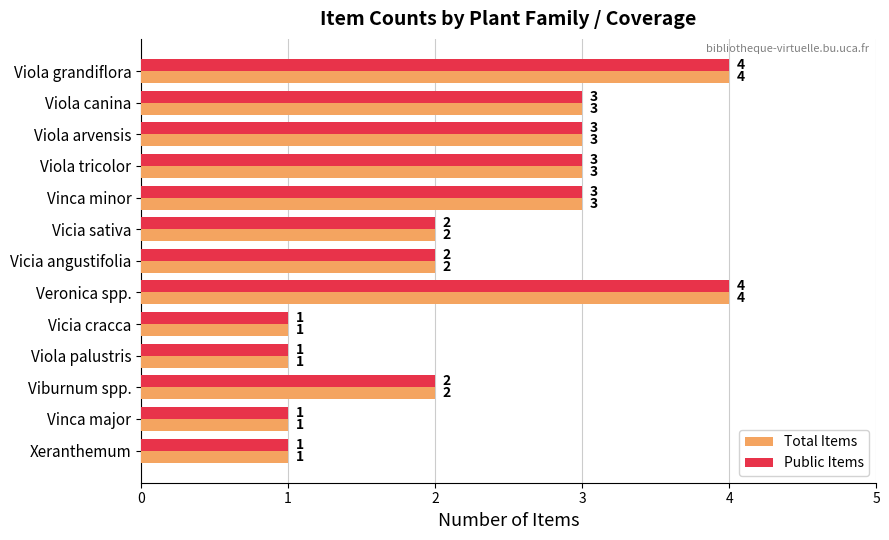

What is the highest value of the Total Items series?

4